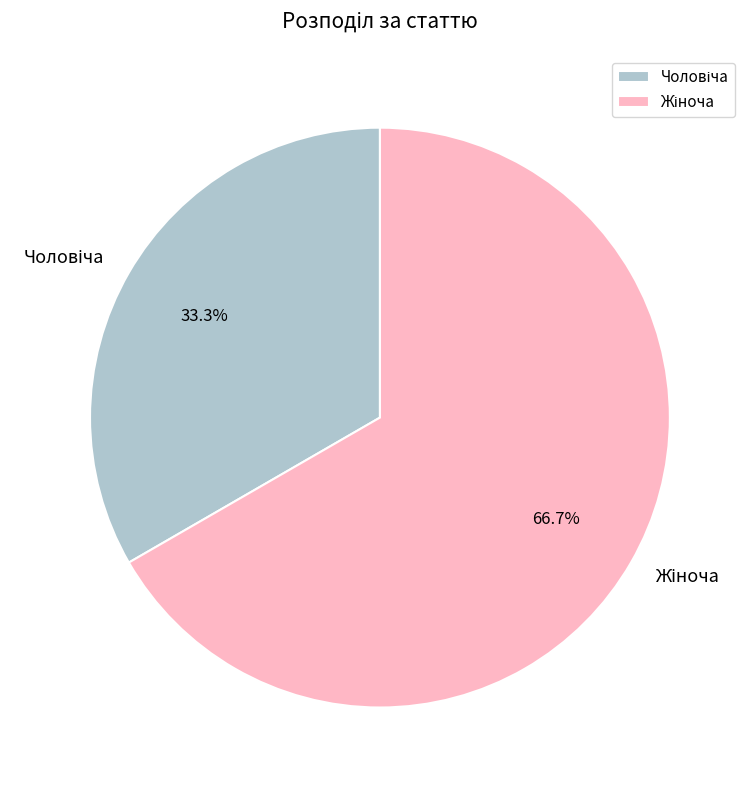

Is there a majority slice in this chart?

Yes